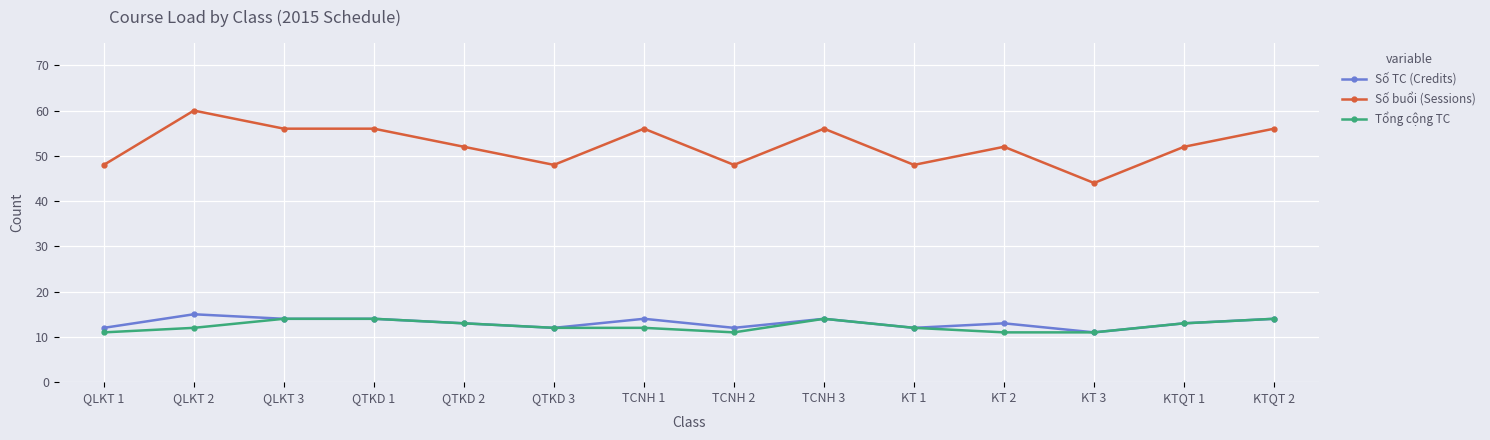

True or false: Số TC (Credits) has more than 2 points higher than both neighbors.

True